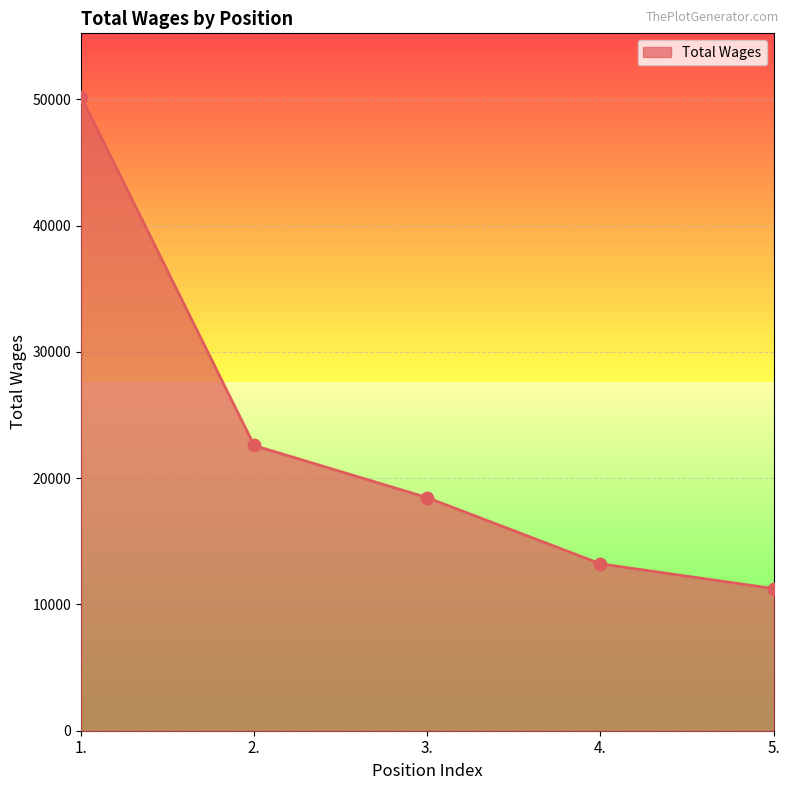

What is the change in value from 3. to 4.?

-5239